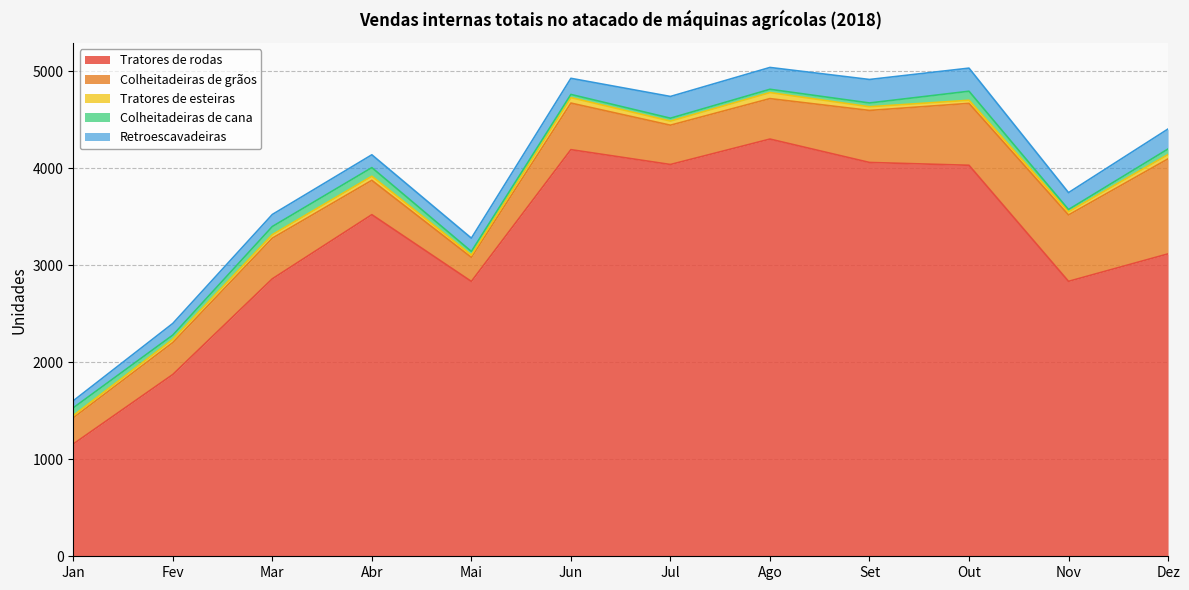

The value of Colheitadeiras de cana at Abr is 89. True or false?

True